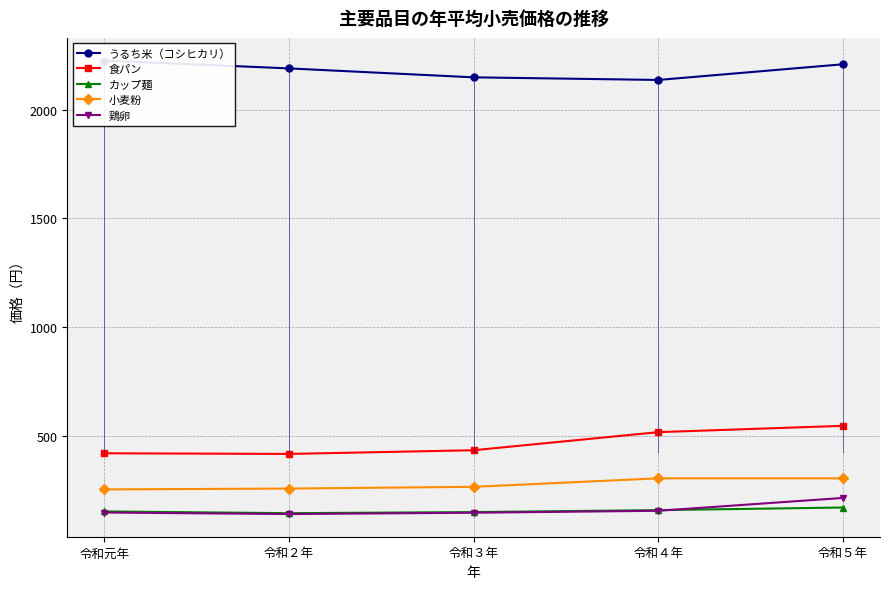

How many values in the 食パン series exceed 436?

2